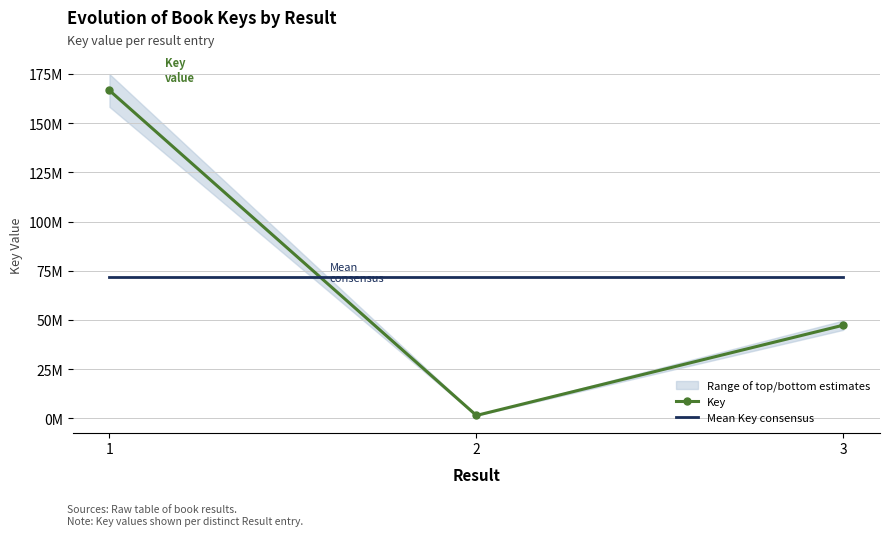

Is the value of Key at 3 greater than the value of Mean Key consensus at 2?

No